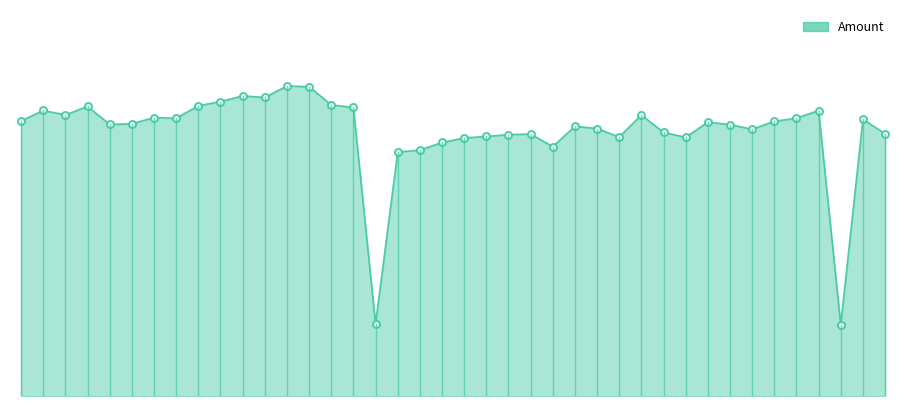

Which category has the lowest value across all series?

2024-04-22